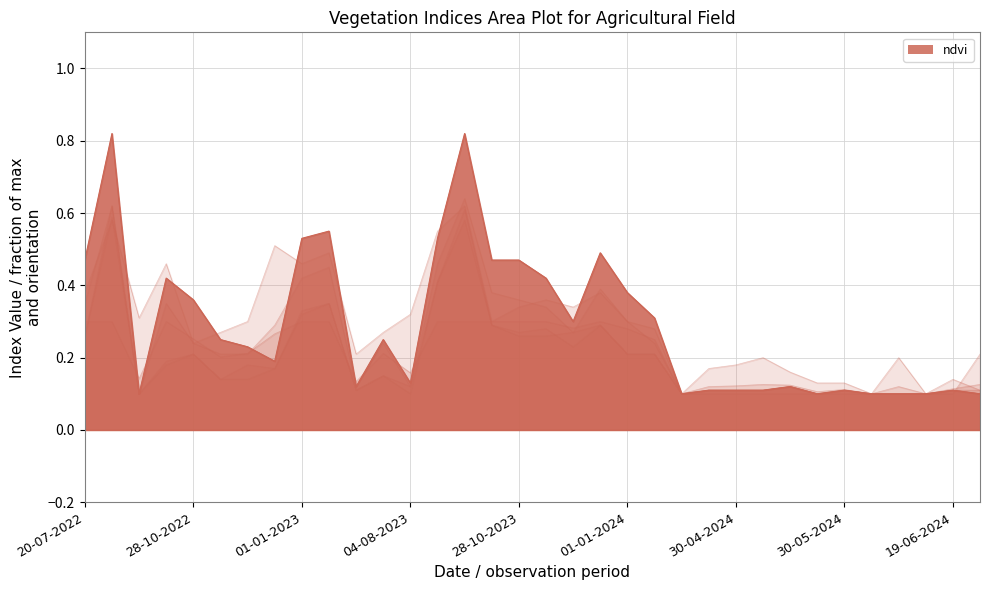

In ndmi, how many points are lower than both neighbors (excluding endpoints)?

6